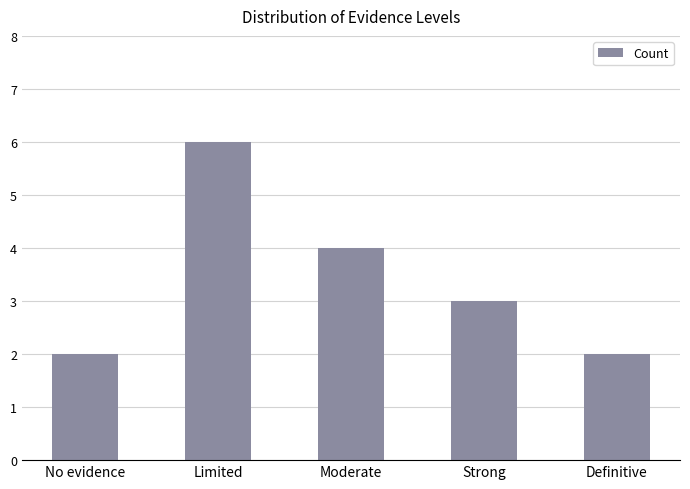

Are the bars horizontal?

No